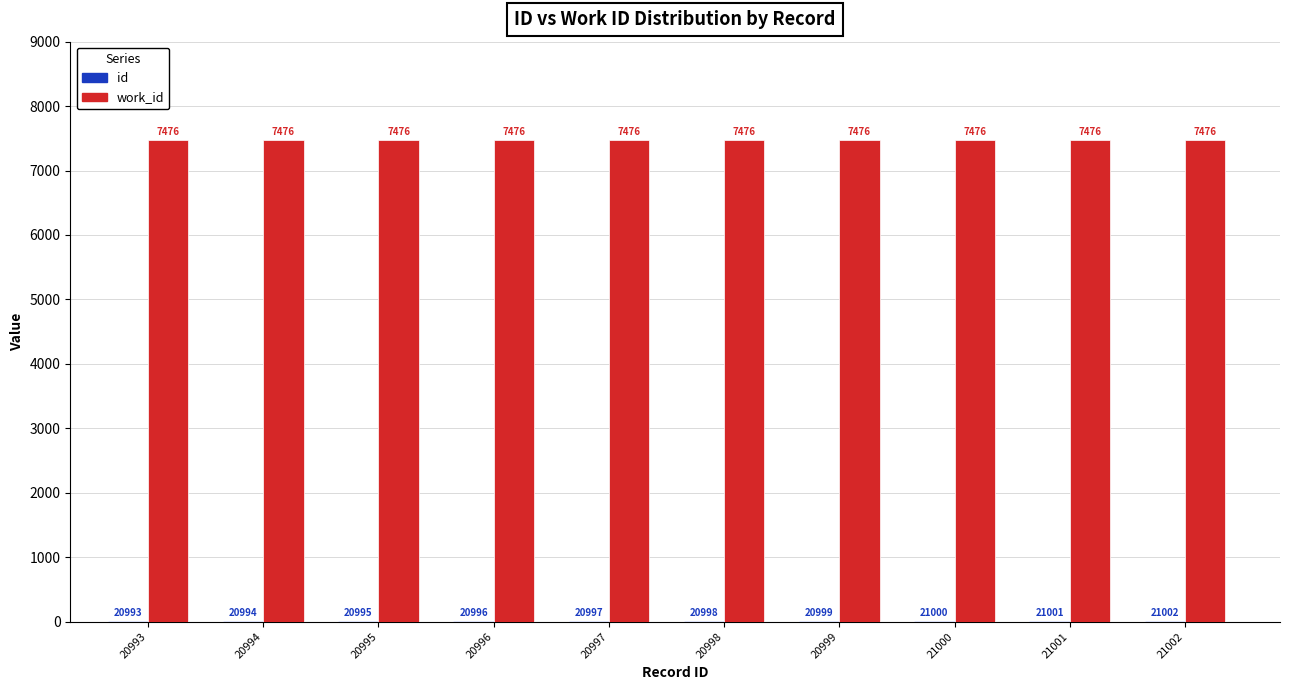

What is the total value across all series at 21002?

7488